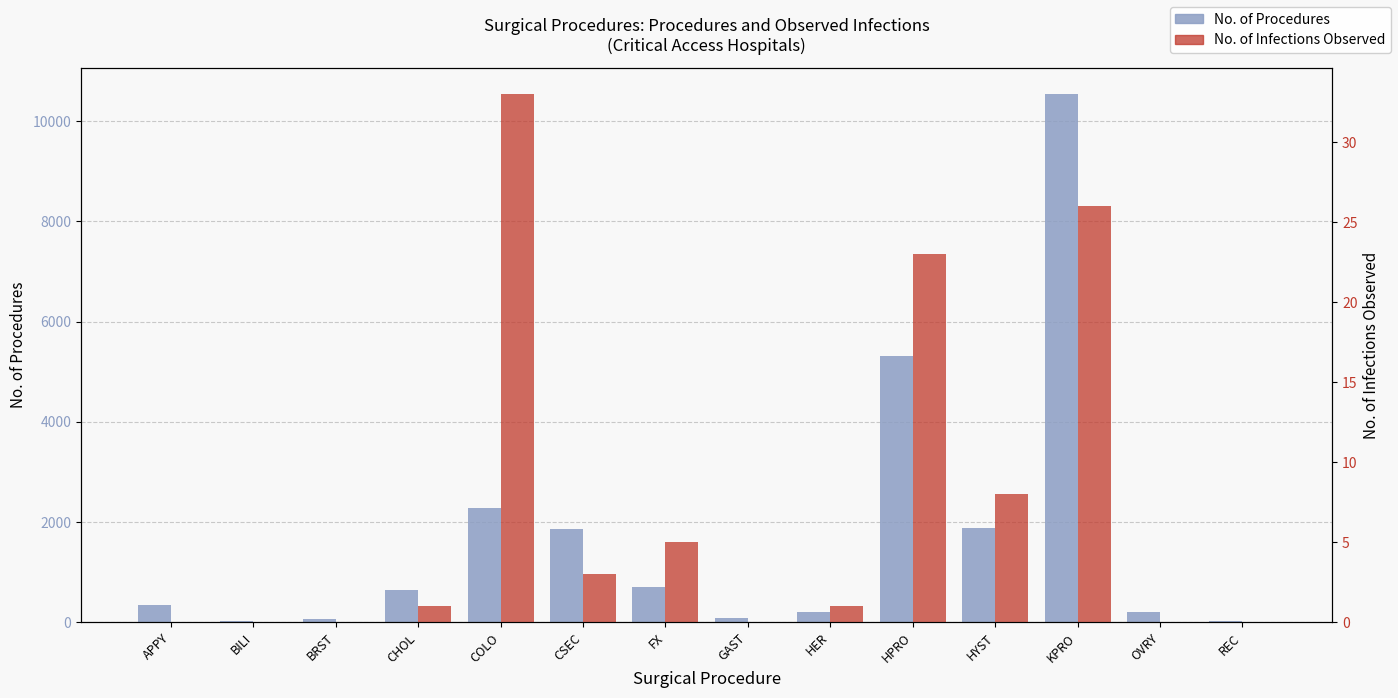

Which series has the widest spread of values?

No. of Procedures